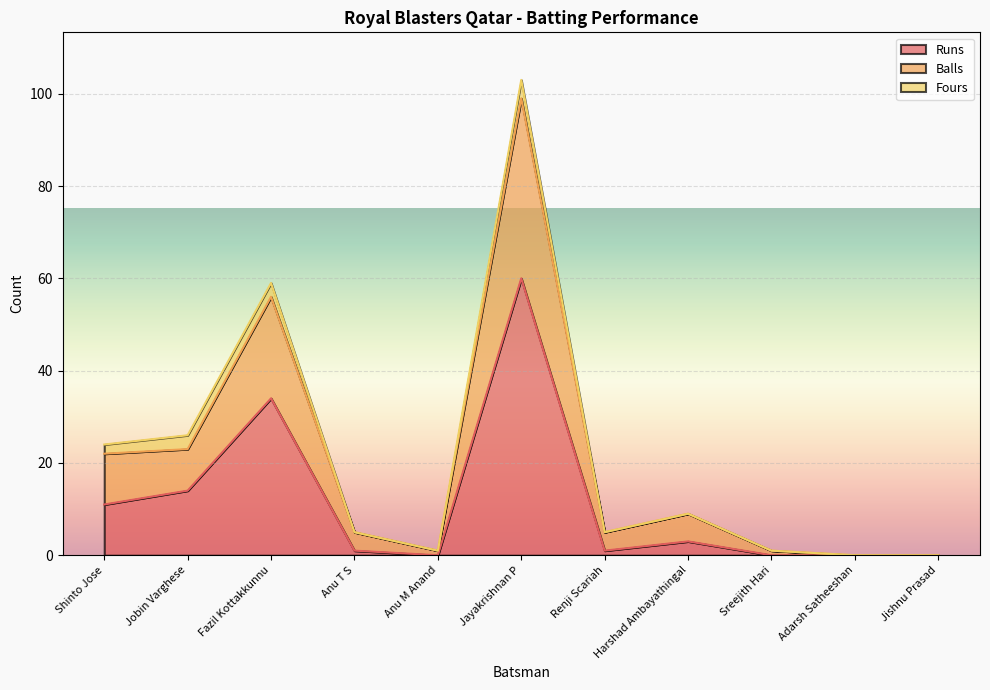

The value of Runs at Adarsh Satheeshan is -22. True or false?

False